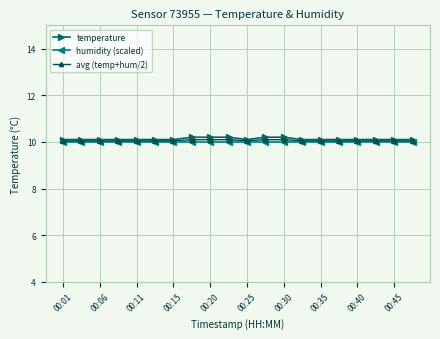

True or false: humidity (scaled) and temperature cross at least once.

False